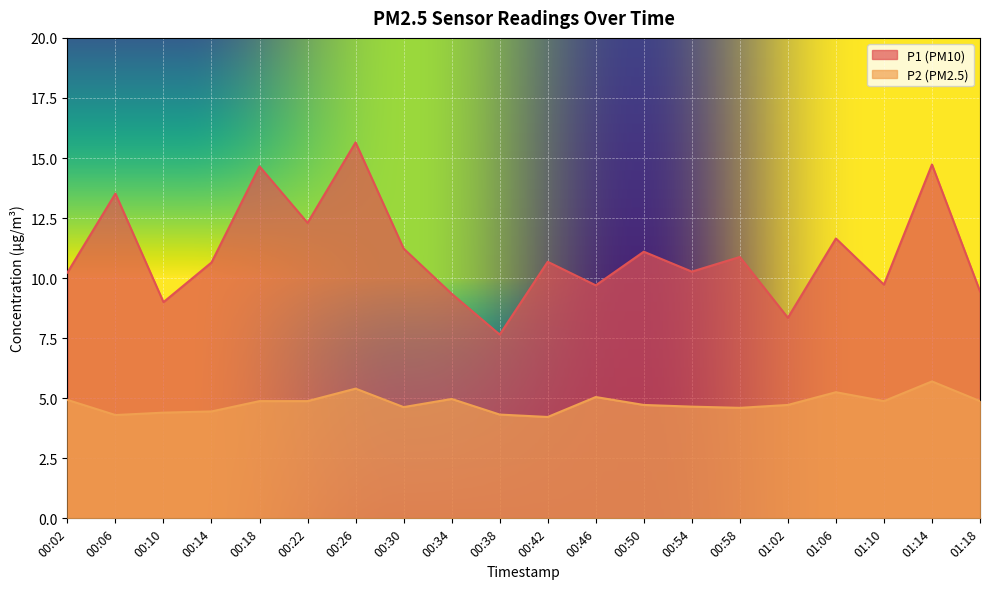

What is the sum of all P1 values?

220.8